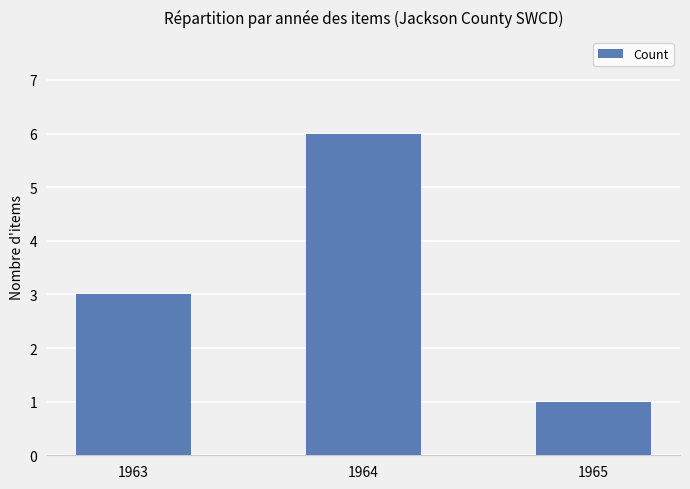

What is the average value?

3